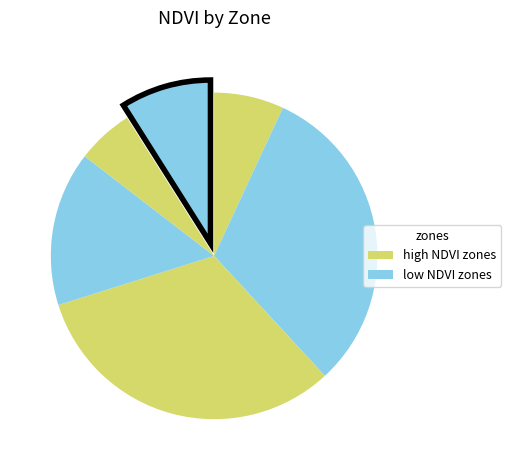

How many slices are in this pie chart?

6